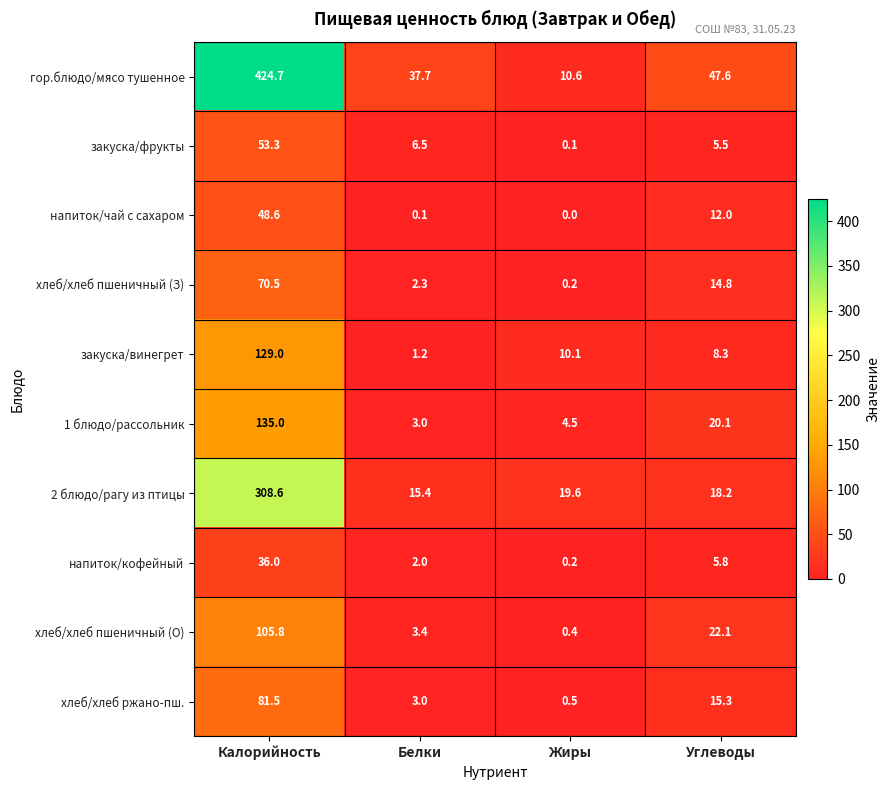

What is the approximate value of хлеб/хлеб пшеничный (О) at Жиры?

0.4